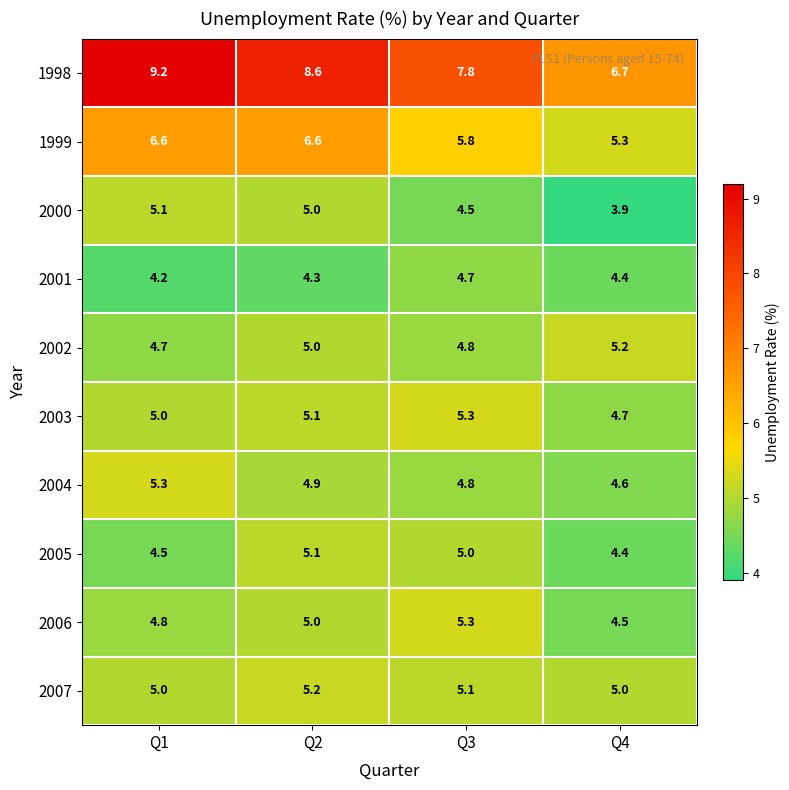

What is the total value across all series at Q2?

54.8